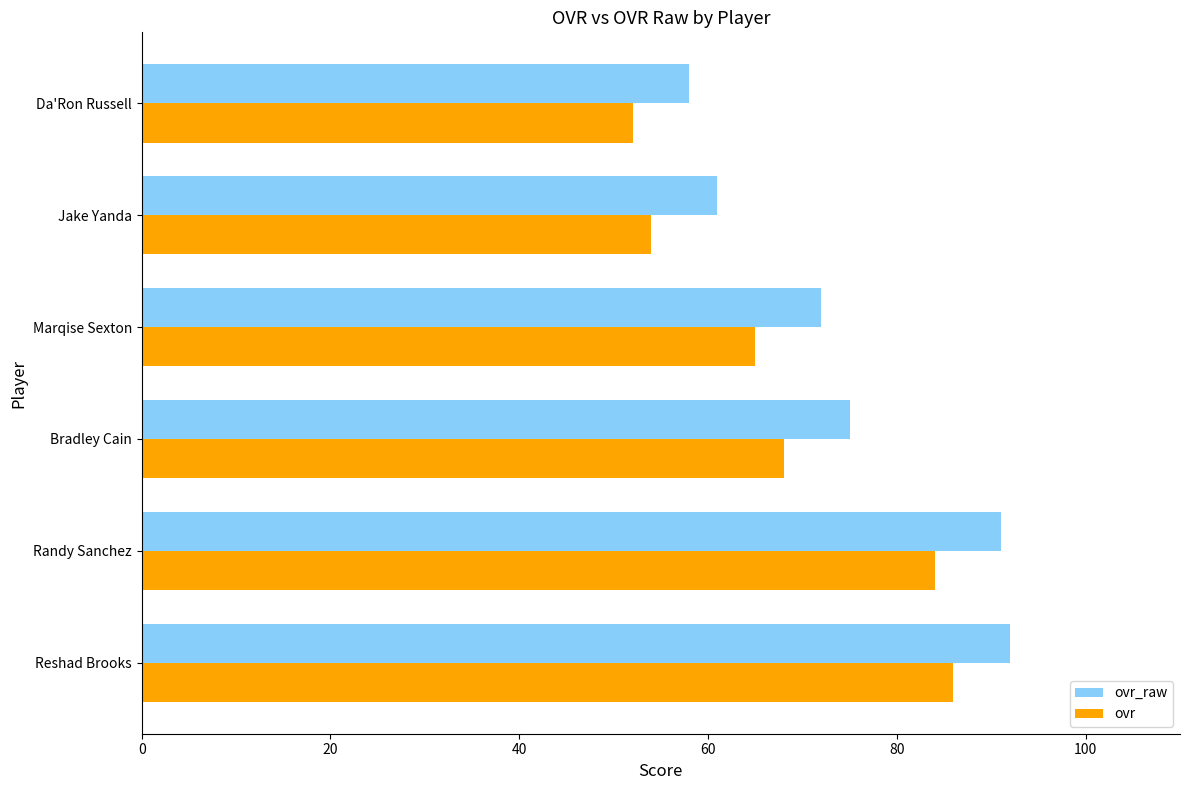

What is the average value of the ovr series?

68